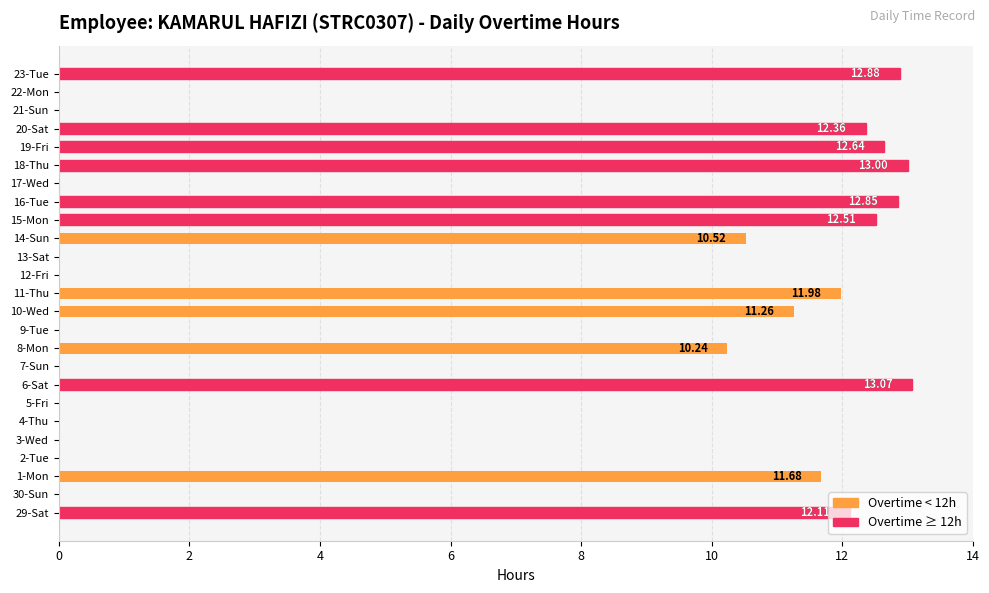

How many data points does each series have?

25